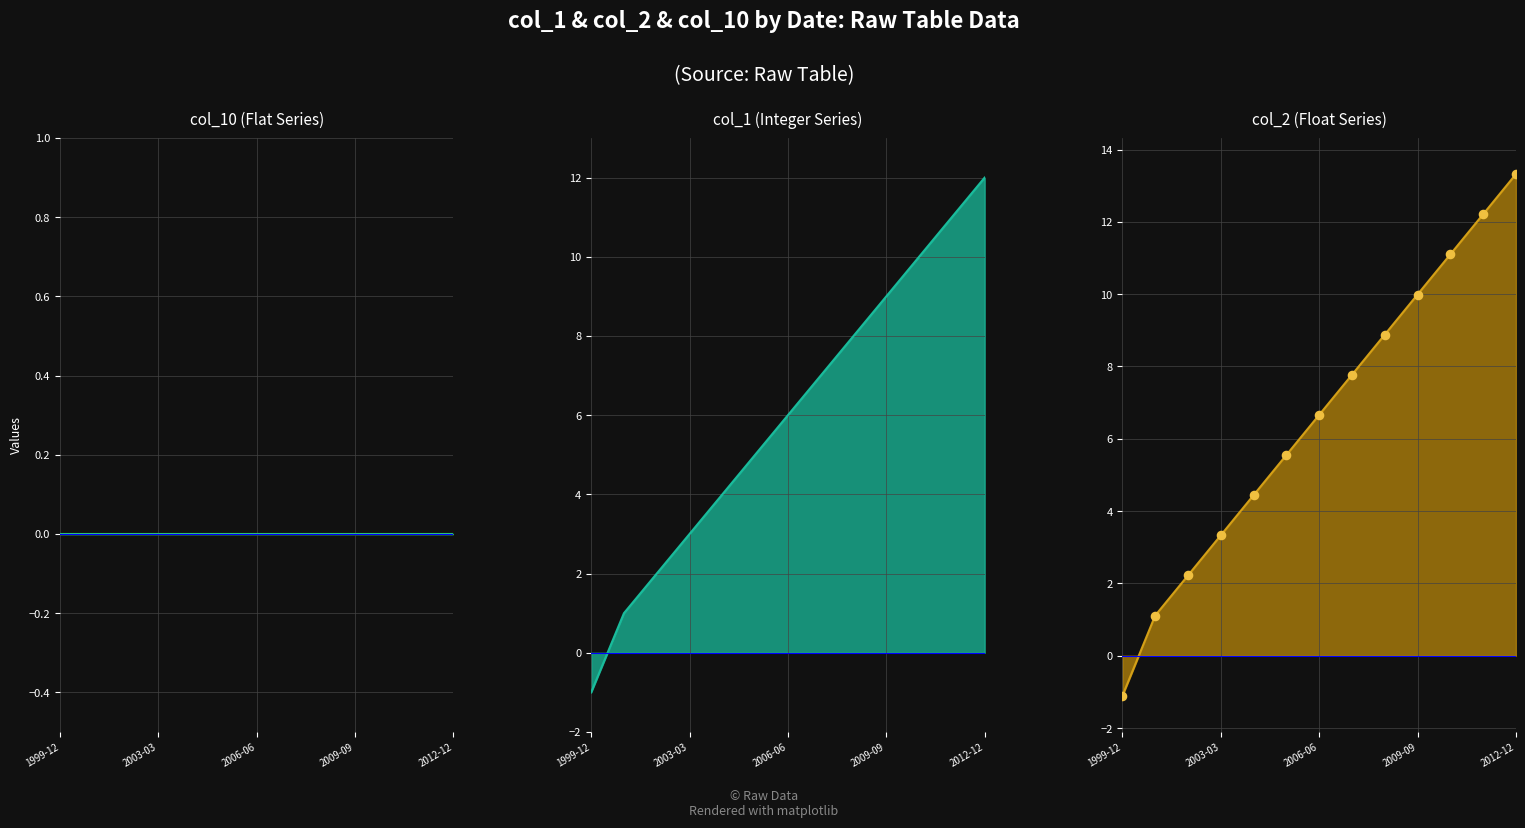

At which category is the sum across all series the highest?

2012-12